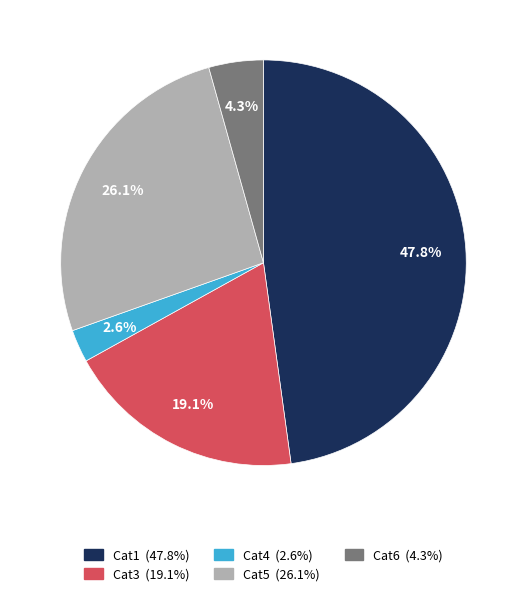

Does any single category account for the majority?

No